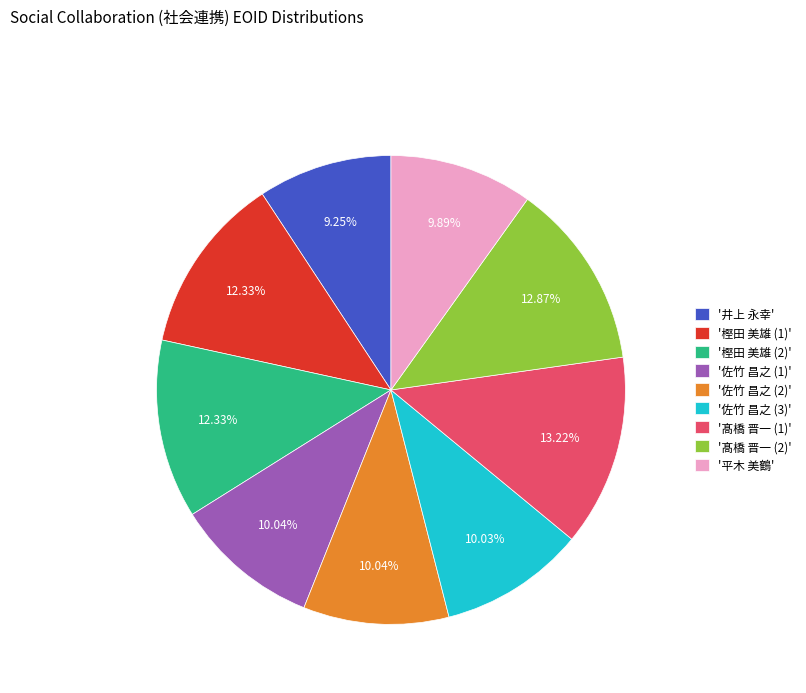

Combined, do '樫田 美雄 (1)' and '樫田 美雄 (2)' account for over 50%?

No